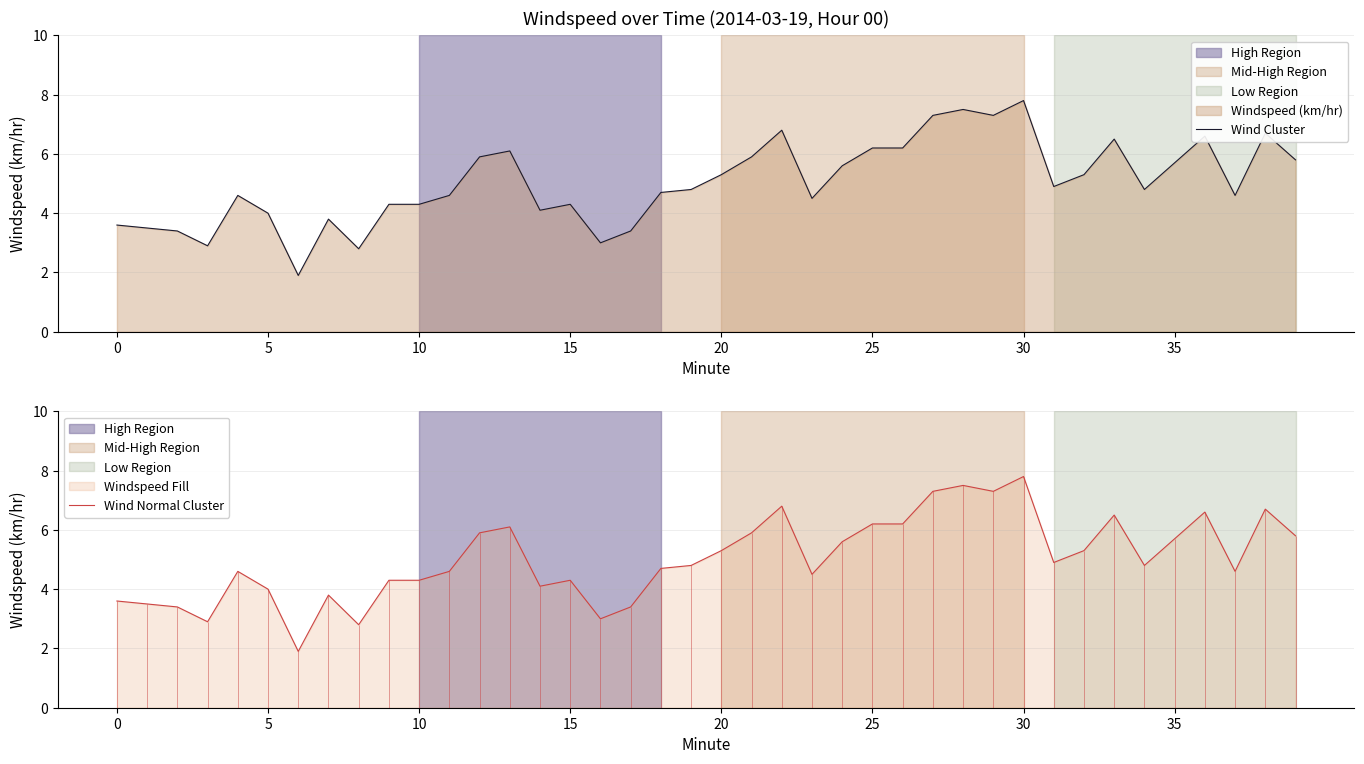

What is the highest value of the Wind Normal Cluster series?

7.8